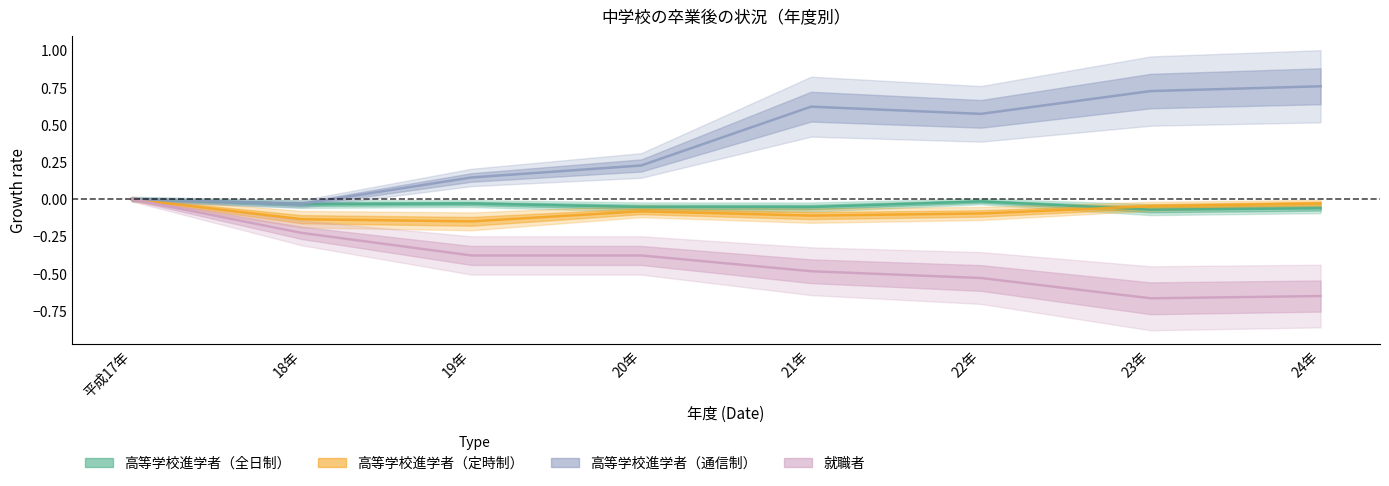

What is the sum of the 就職者 values at 24年 and 21年?

-1.1